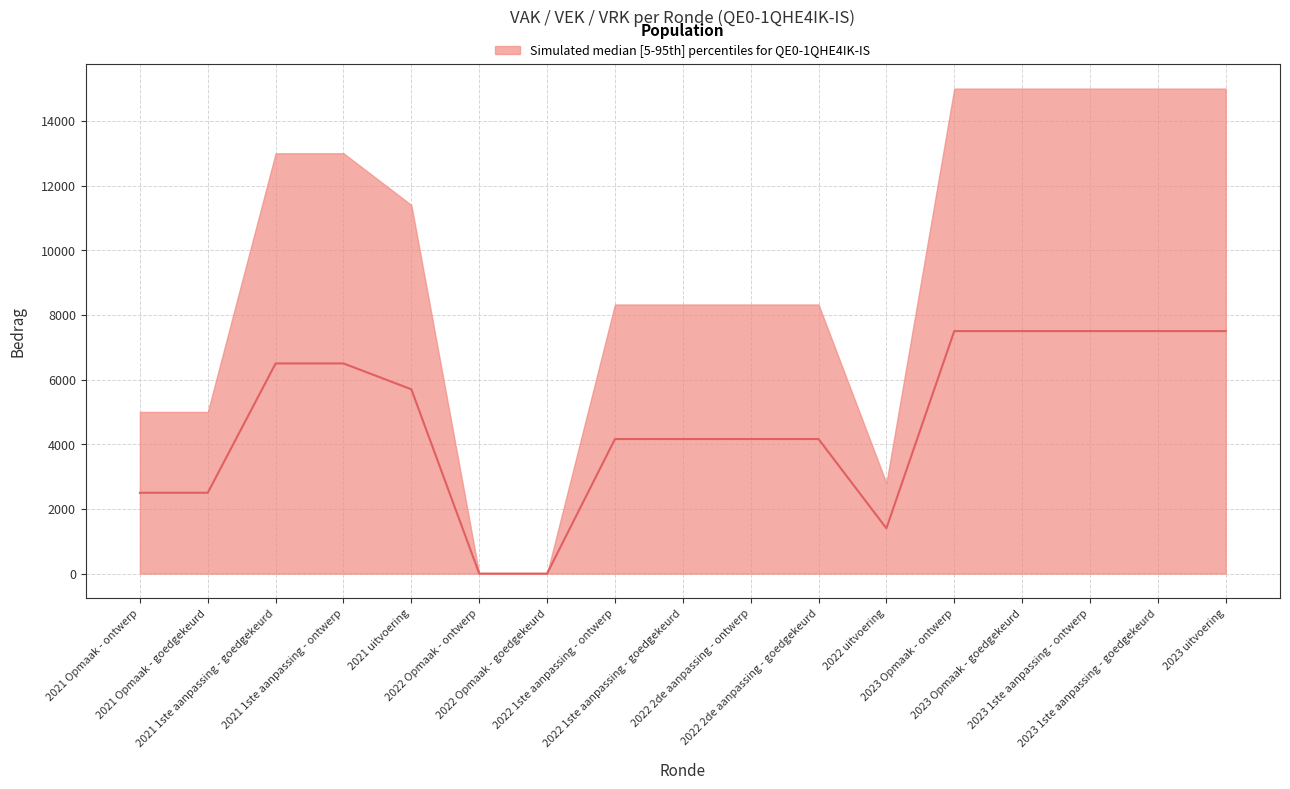

How many points are lower than both their immediate neighbors (excluding endpoints)?

1